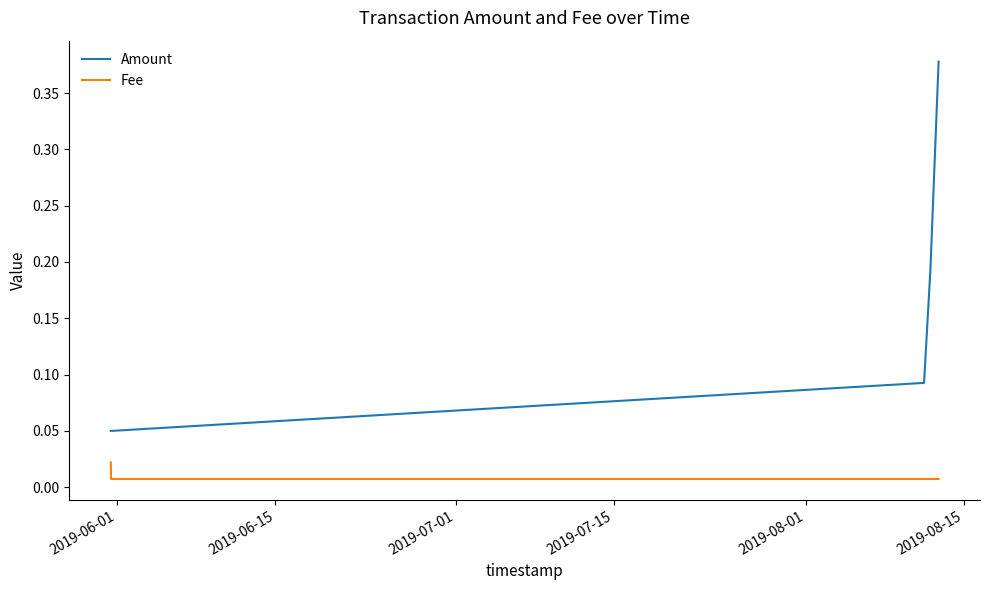

True or false: Fee and Amount cross at least once.

False